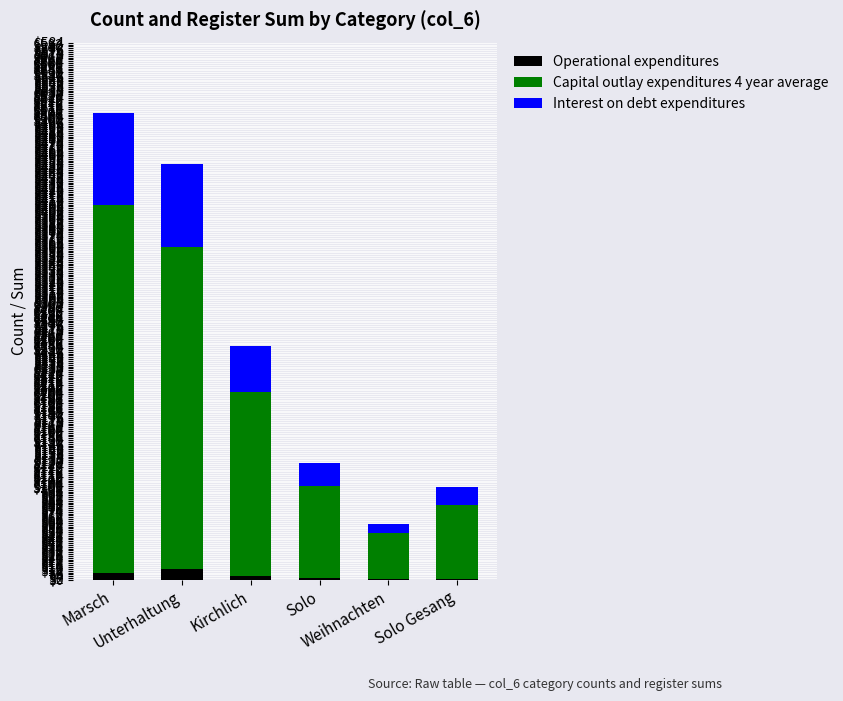

Is it true that Capital outlay expenditures 4 year average equals 400 at Marsch?

True